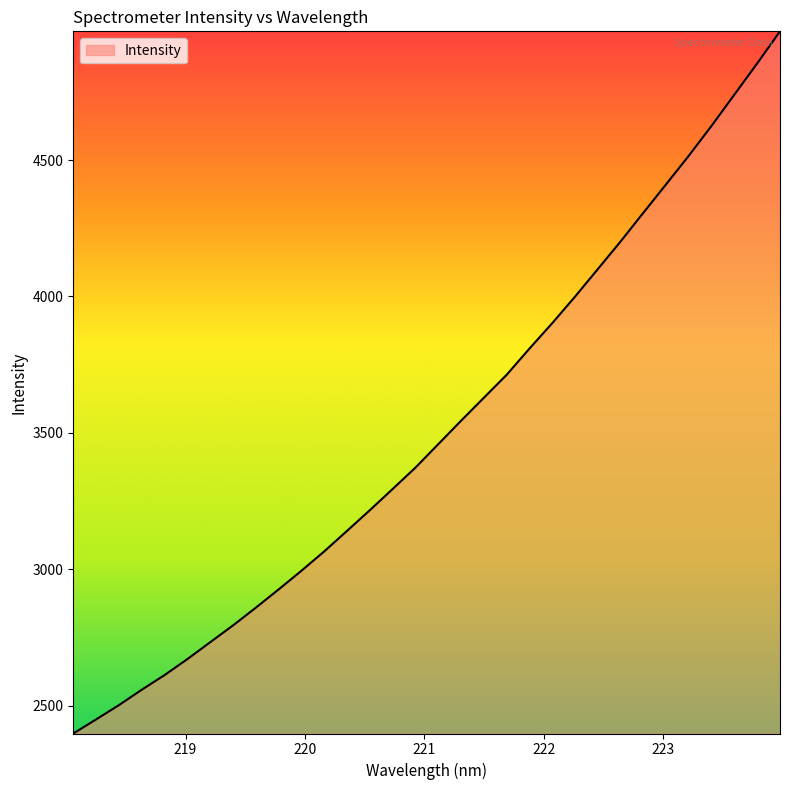

What is the difference between the maximum and minimum values?

2574.4